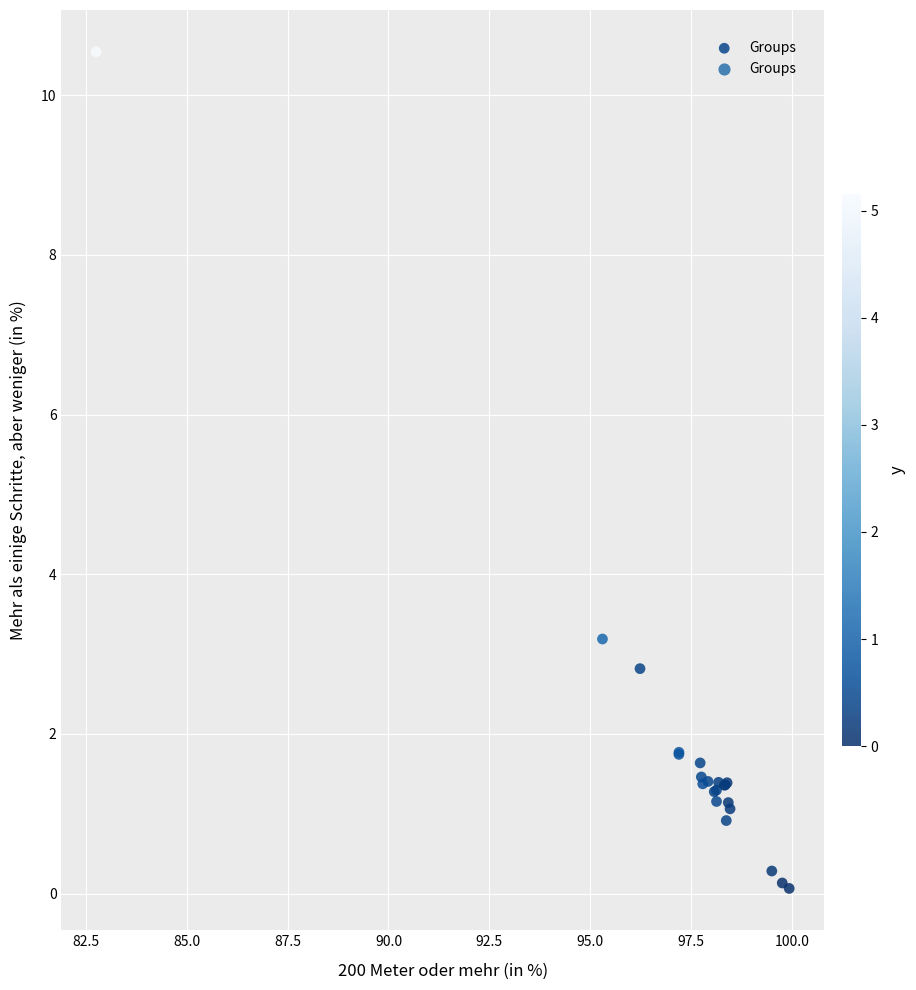

What Y value in the scatter plot is closest to 5?

3.2